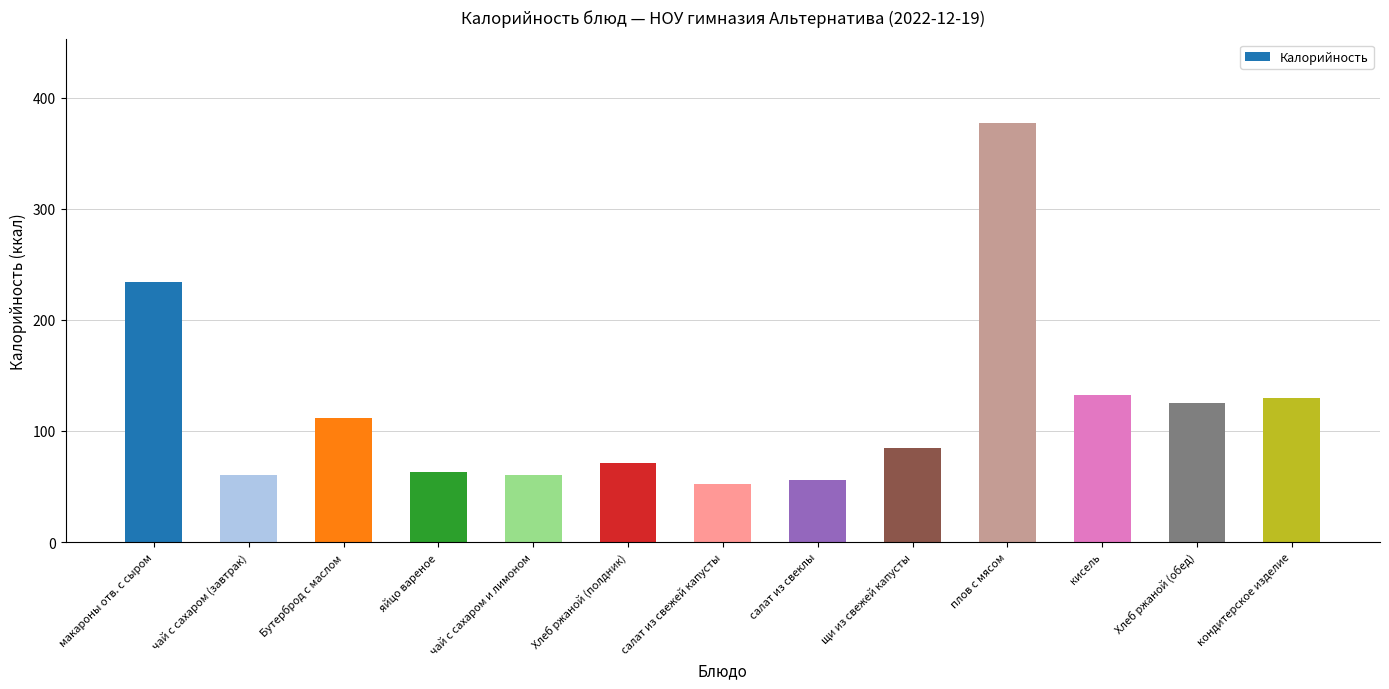

What is the average value?

120